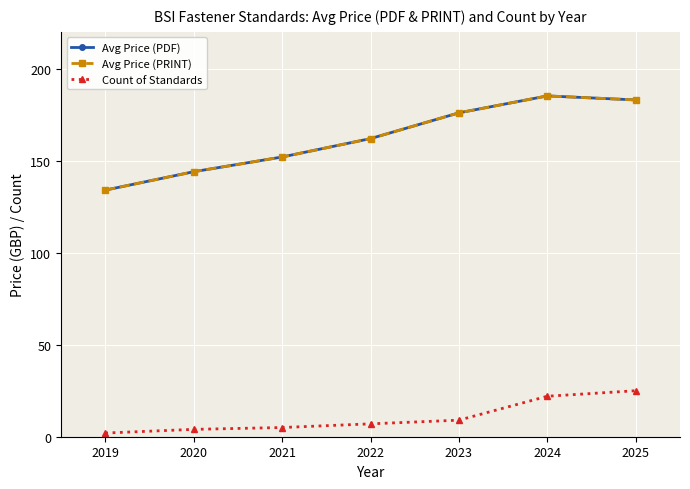

What is the value of the Avg Price (PRINT) point at the 4th from the left?

162.0